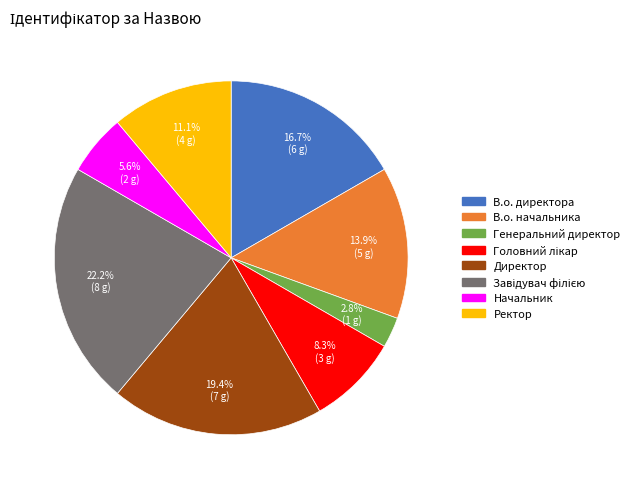

Which slice is the smallest?

Генеральний директор